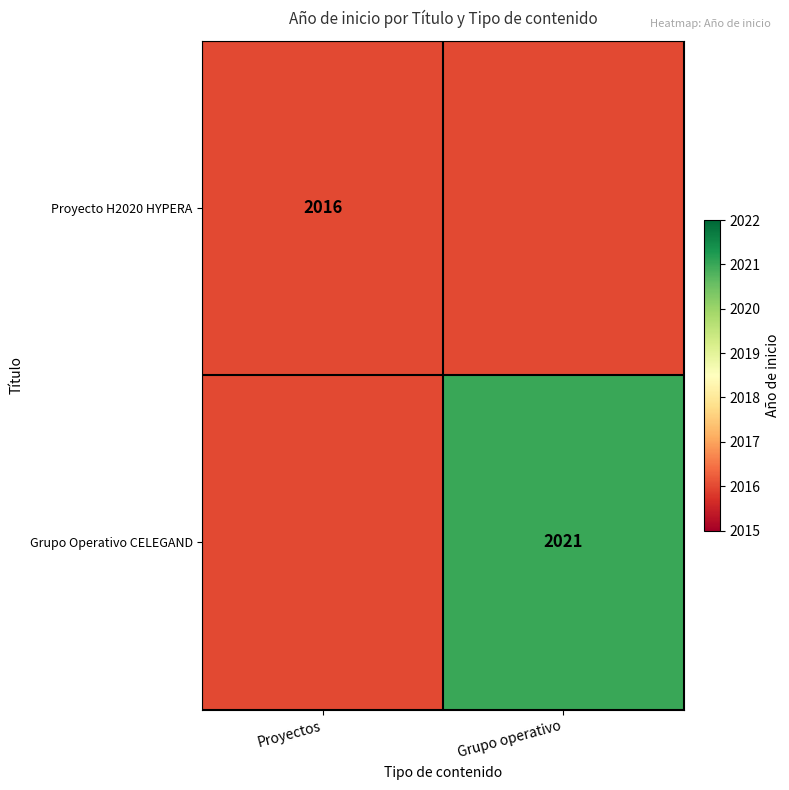

The Proyecto H2020 HYPERA series shows 1203 at Proyectos. True or false?

False